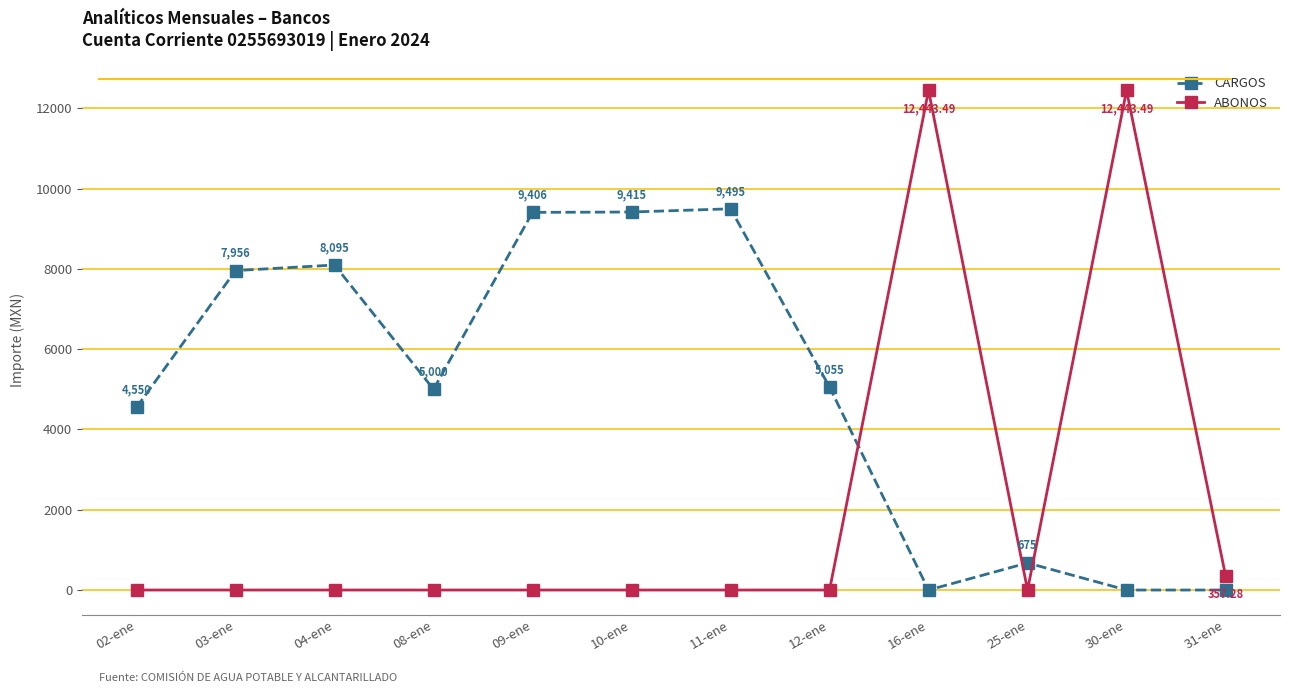

How many lines are shown in the chart?

2